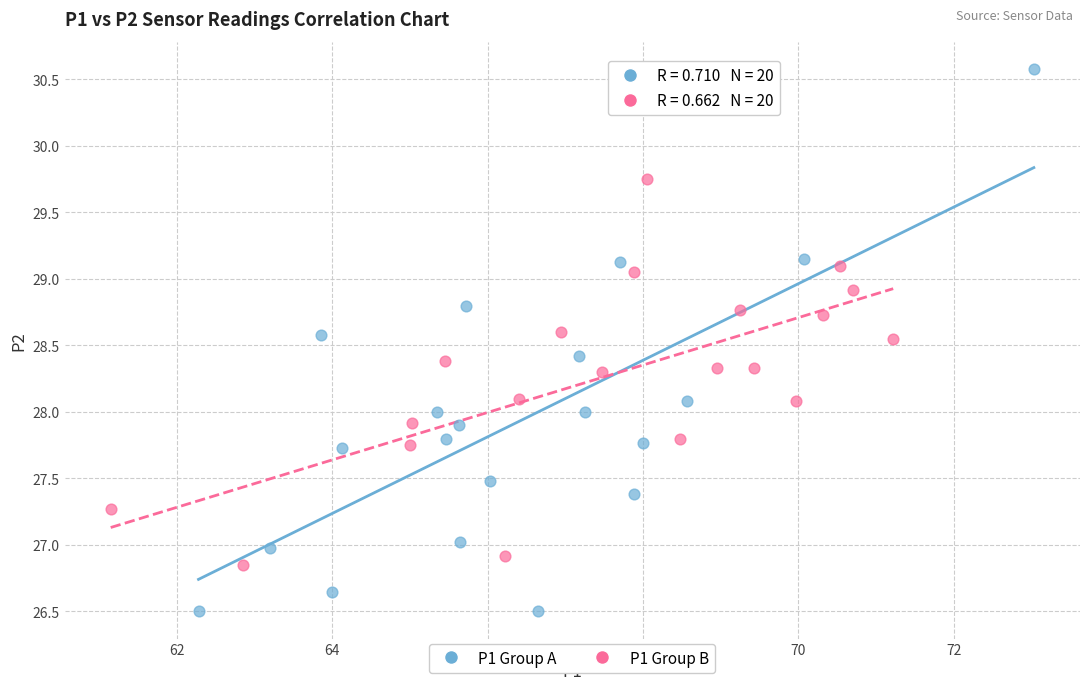

What are all the series names shown in the legend?

P1 Group A, P1 Group B